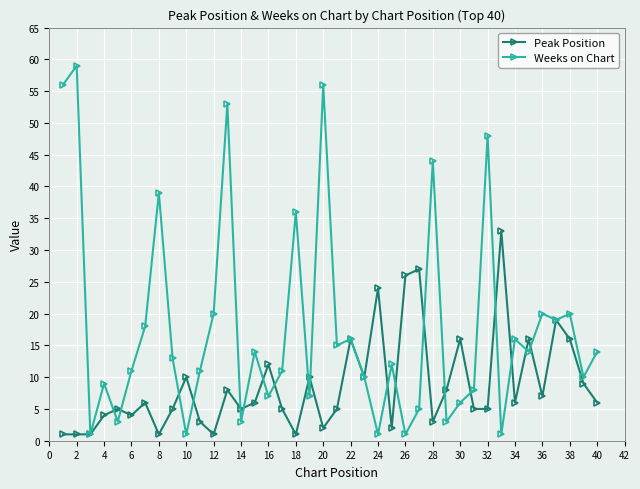

Which series has the largest range (max minus min)?

Weeks on Chart